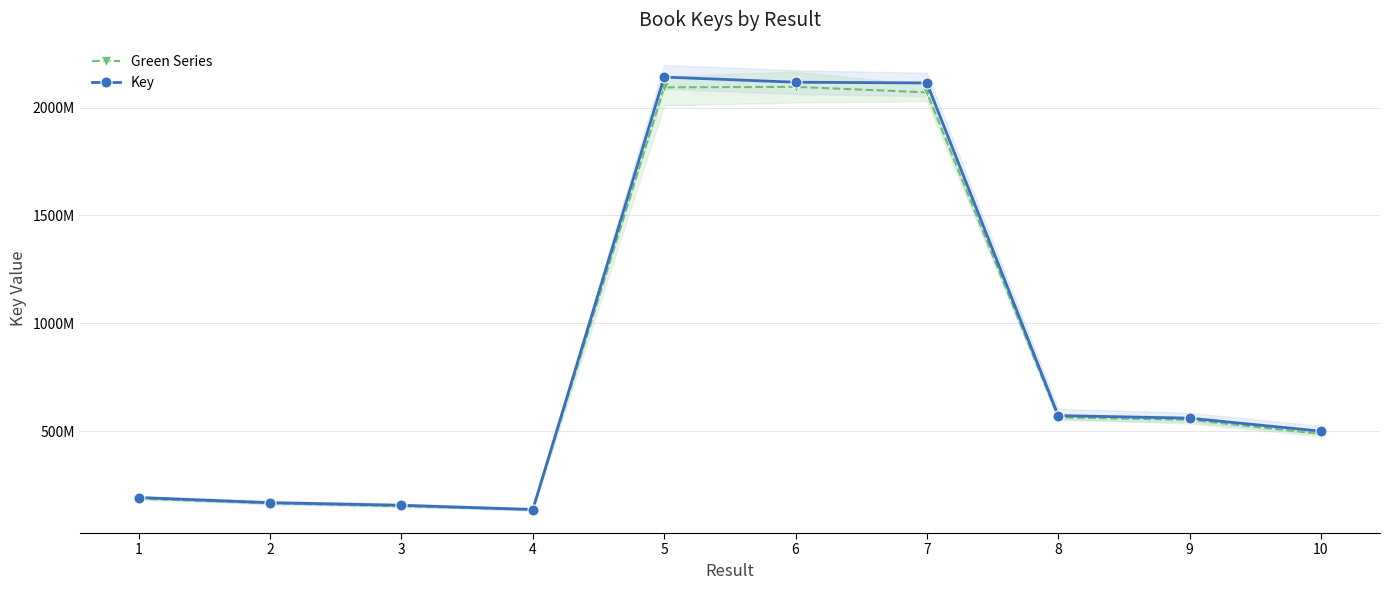

Read the Key value at 5.

2141033787.0